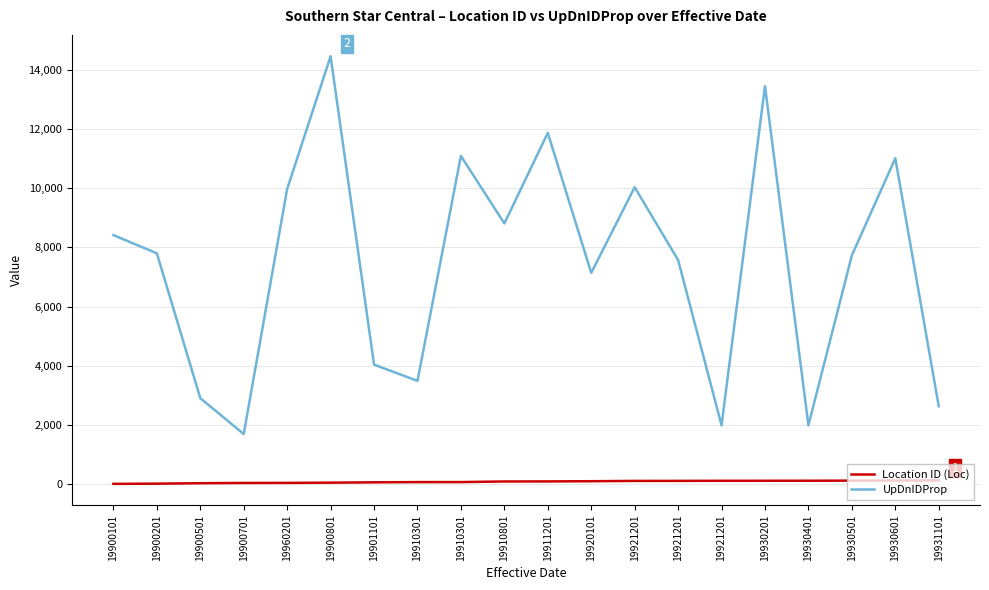

Which category has the lowest value across all series?

19900101